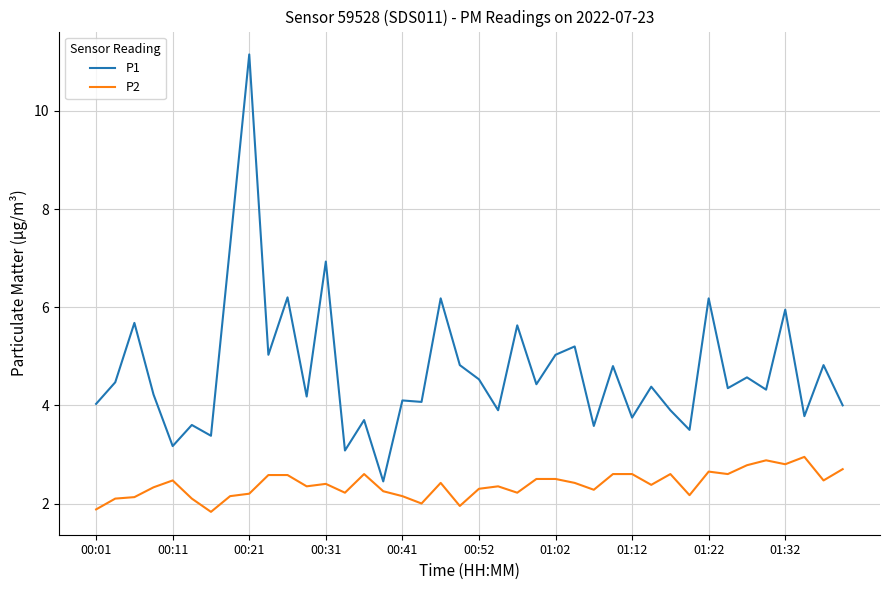

How many categories are shown in the chart?

40